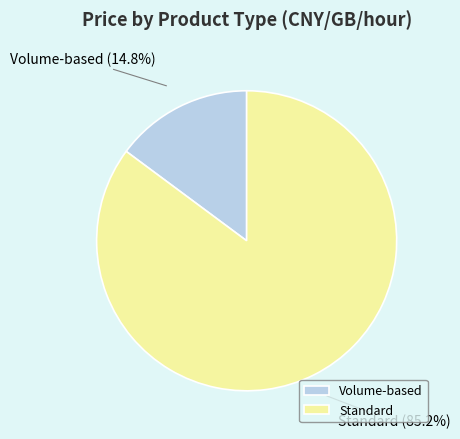

How many slices are in this pie chart?

2